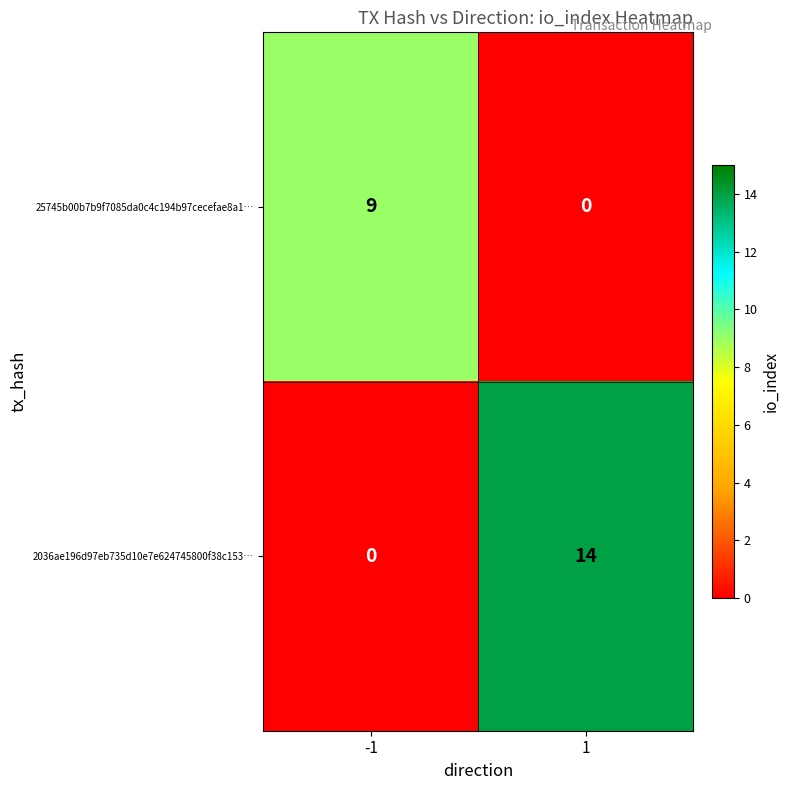

Reading right to left, list all the values displayed in this chart.

25745b00b7b9f7085da0c4c194b97cecefae8a1…: 0	9
2036ae196d97eb735d10e7e624745800f38c153…: 14	0